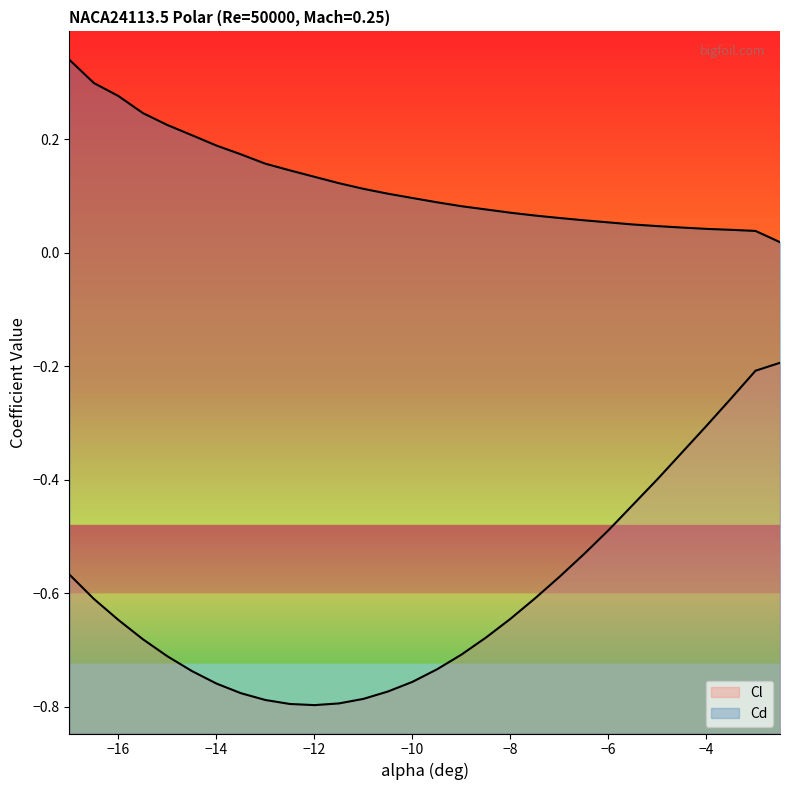

Is it true that Cd equals 0.4 at −16?

False